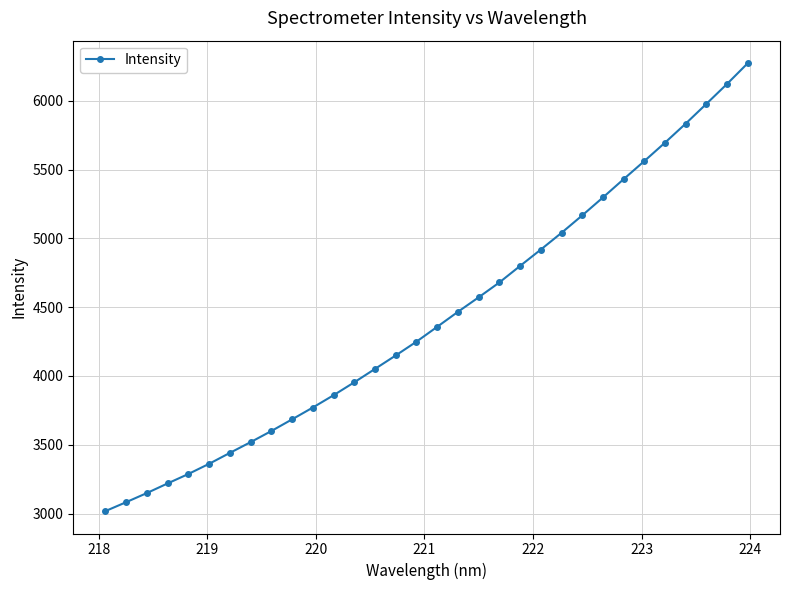

What is the smallest value displayed?

3018.0